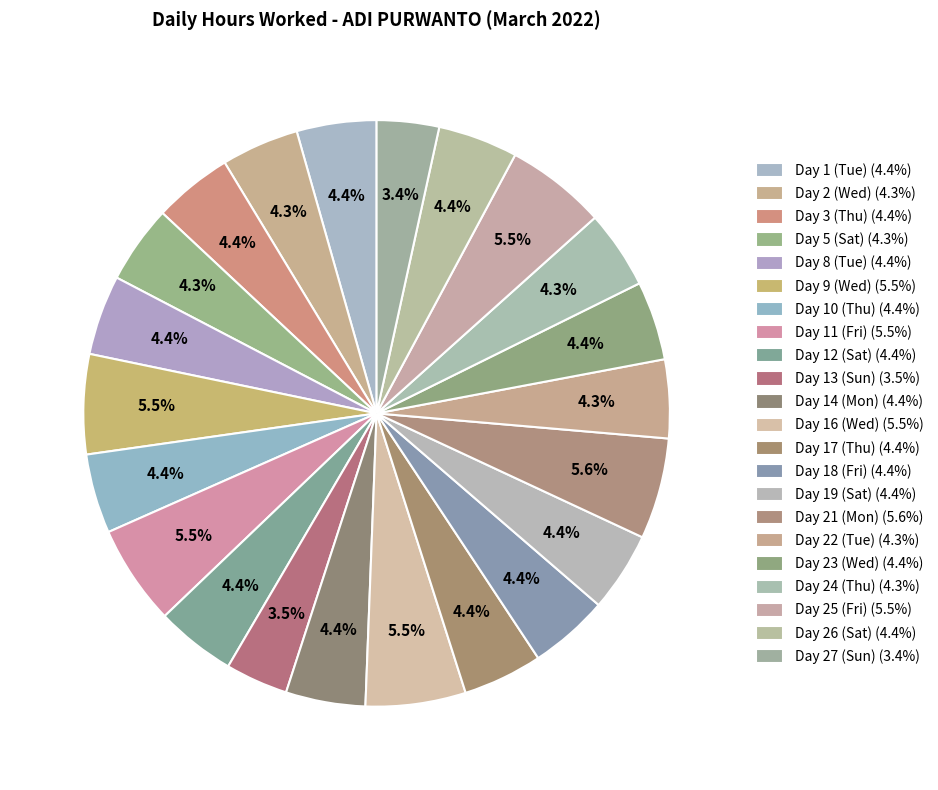

Is Day 14 (Mon) the majority of the pie?

No